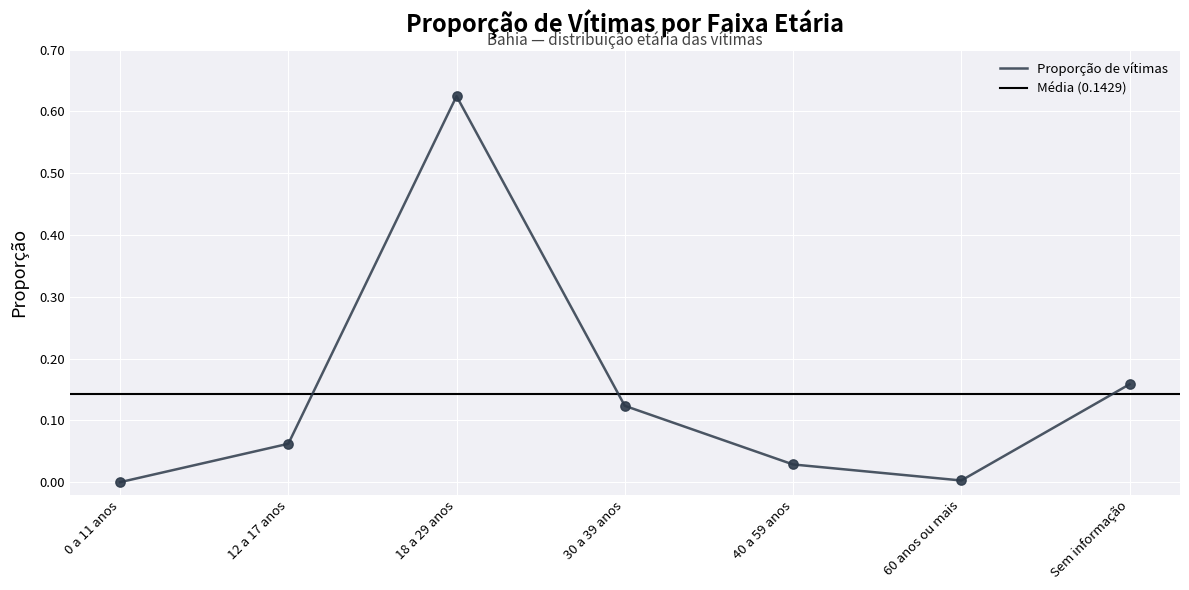

Between 60 anos ou mais and 40 a 59 anos, which is larger?

40 a 59 anos